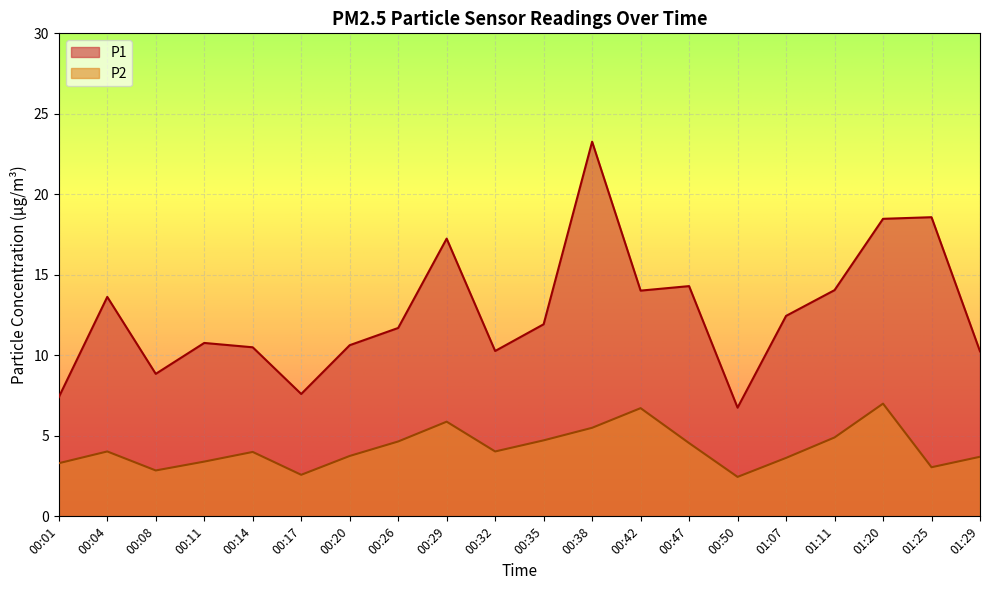

What is the difference between the maximum and minimum values in the P2 series?

4.5